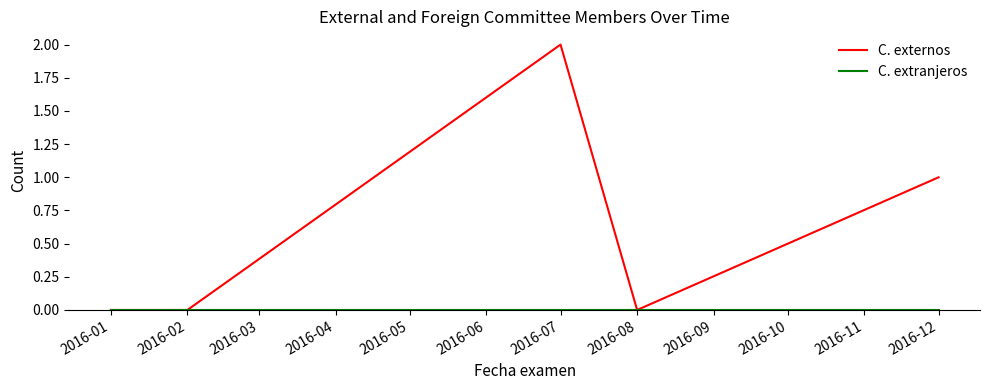

True or false: C. externos has a value of 2 at 2016-07.

True